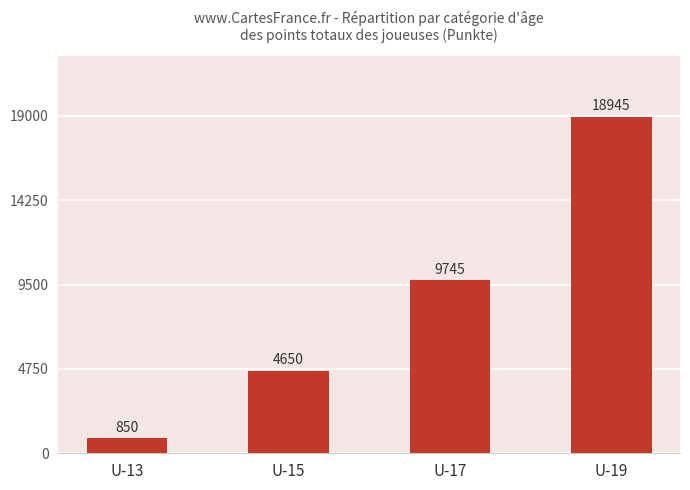

Reading left to right, list all the values displayed in this chart.

850	4650	9745	18945